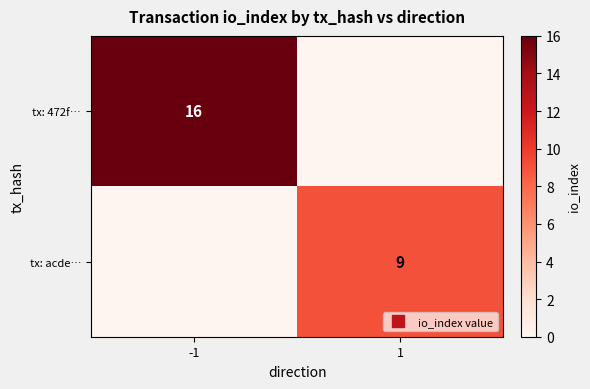

What is the sum of all tx: 472f… values?

16